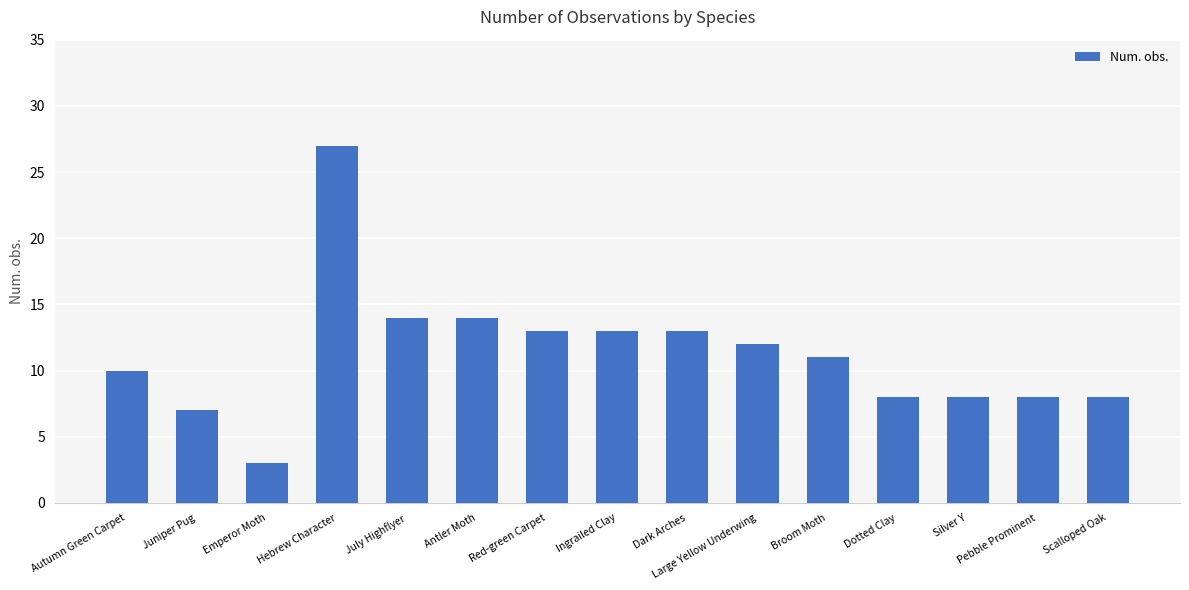

Reading left to right, extract all data points from this chart.

10	7	3	27	14	14	13	13	13	12	11	8	8	8	8